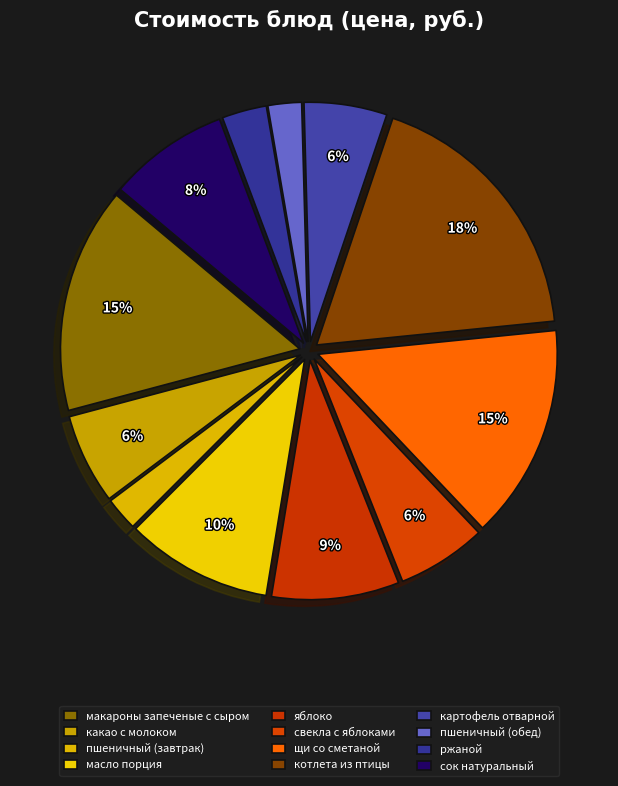

Count the number of slices in the pie.

12